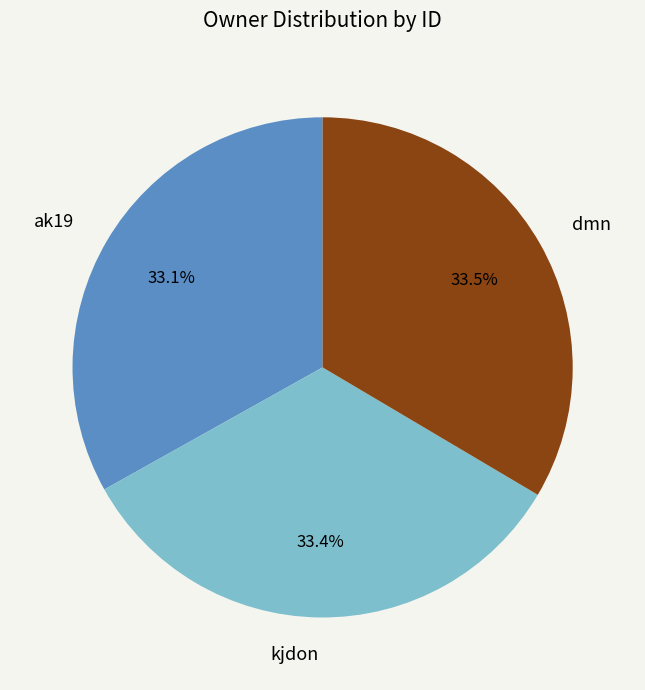

Is it true that ak19 is 18% of the pie?

False